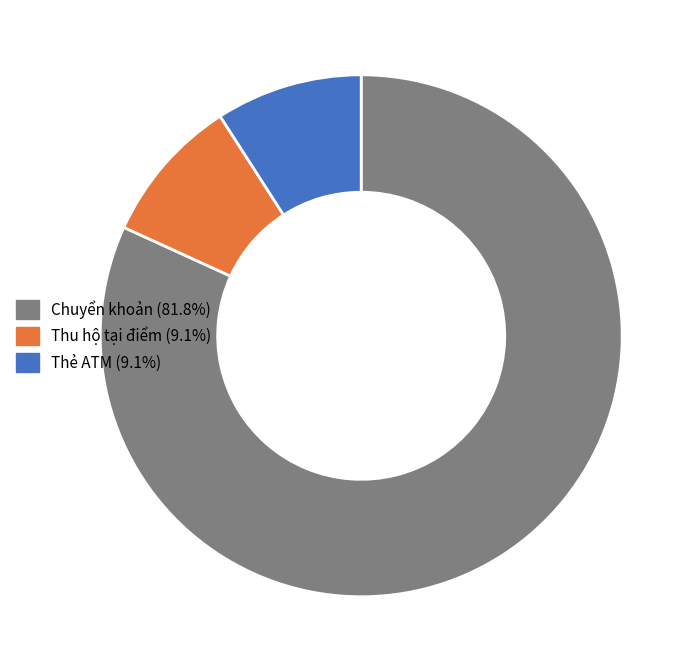

What is the ratio of the value at Thẻ ATM (9.1%) to the value at Thu hộ tại điểm (9.1%)?

1.0